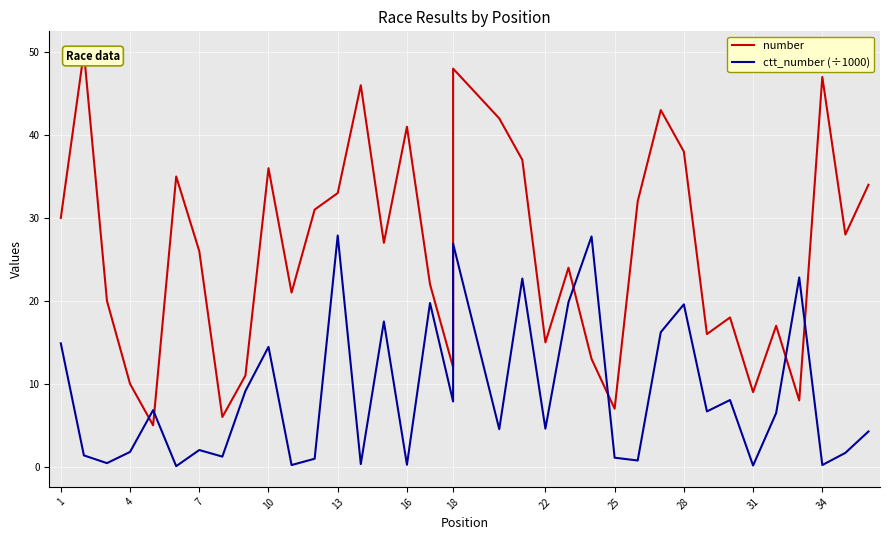

What are all the series names shown in the legend?

number, ctt_number (÷1000)